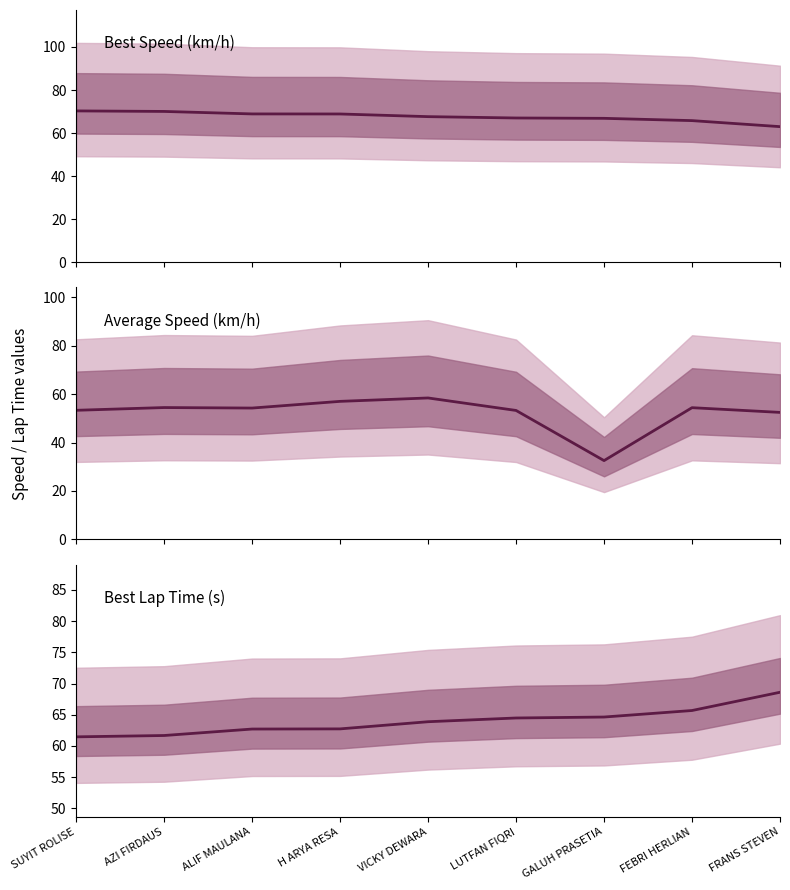

What is the total value across all series at SUYIT ROLISE?

185.1